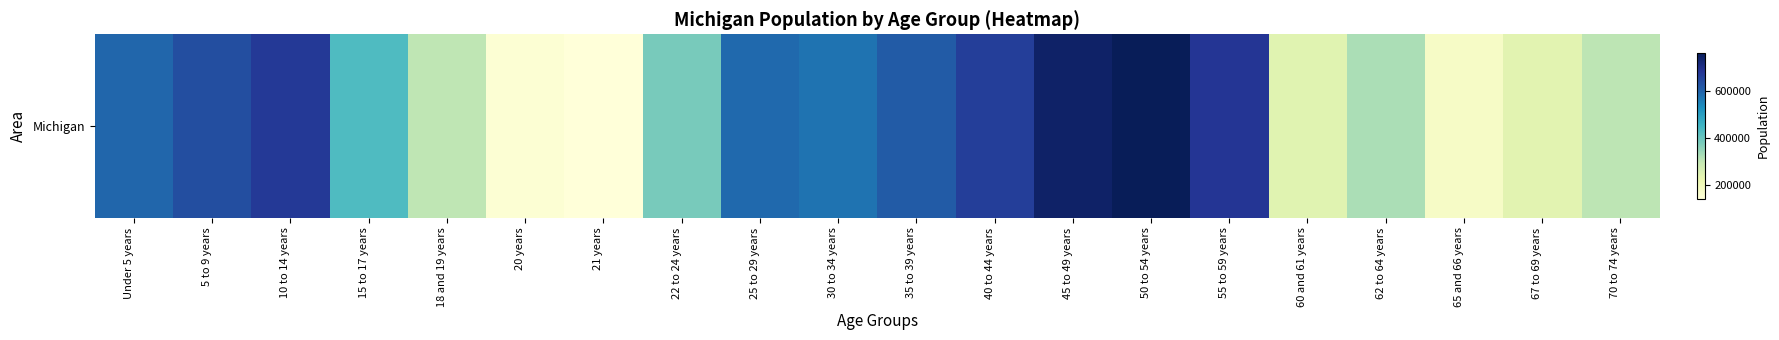

What is the ratio of the value at 22 to 24 years to the value at 40 to 44 years?

0.6